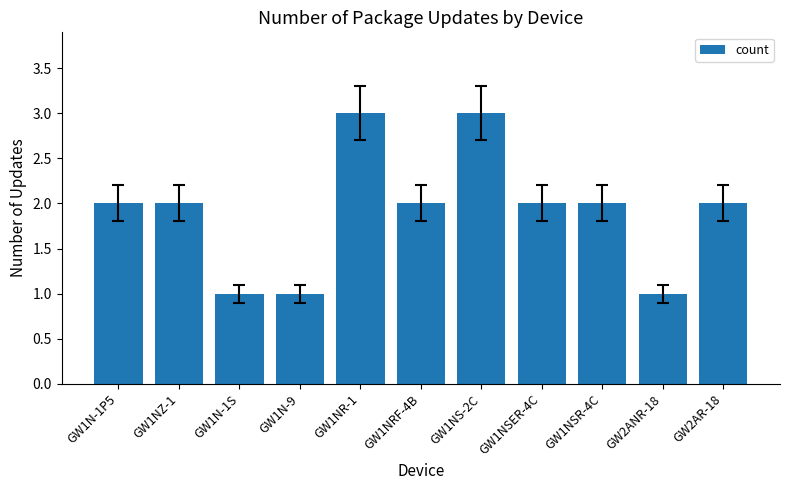

The value at GW2ANR-18 is 1. True or false?

True